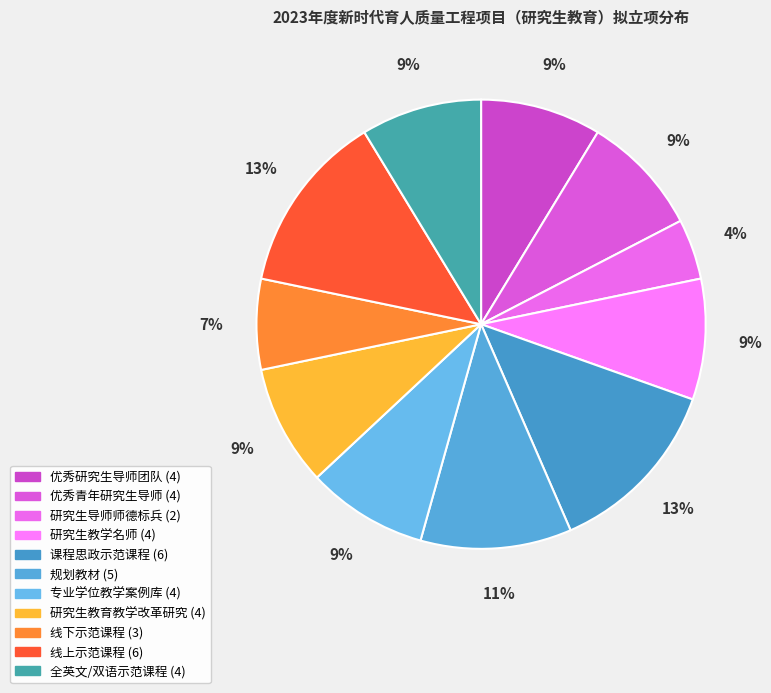

What is the smallest slice in the pie chart?

研究生导师师德标兵